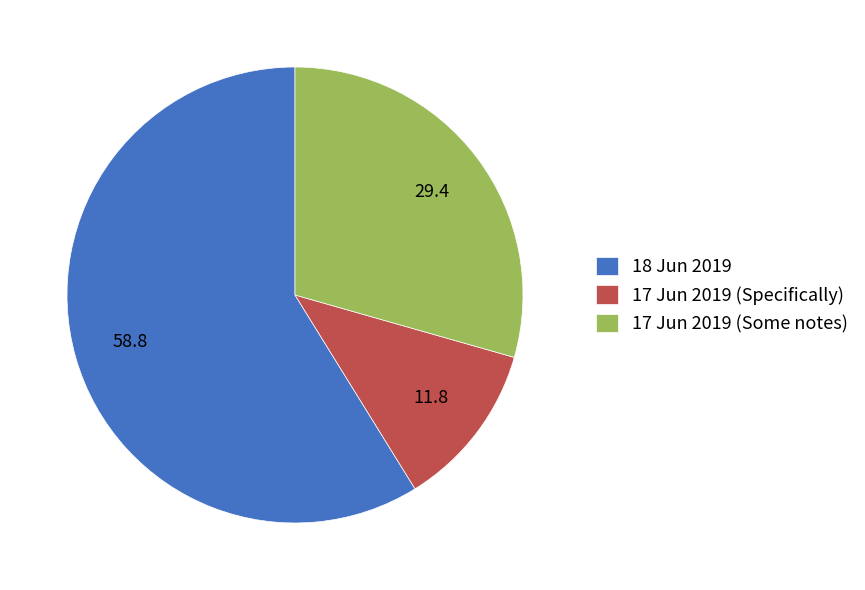

Which category has the biggest portion of the pie?

18 Jun 2019